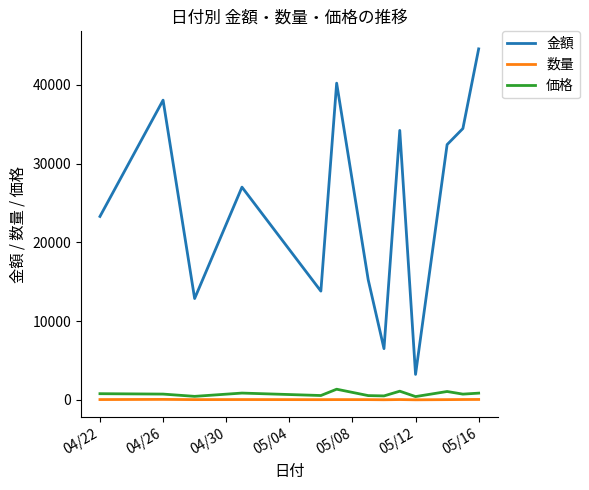

Which series has the widest spread of values?

金額